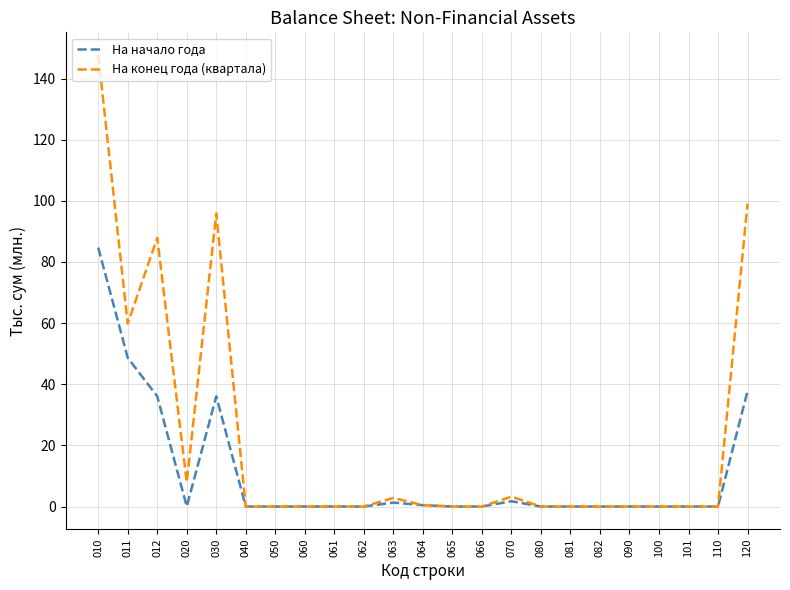

At which category does На конец года (квартала) reach its first local valley?

011